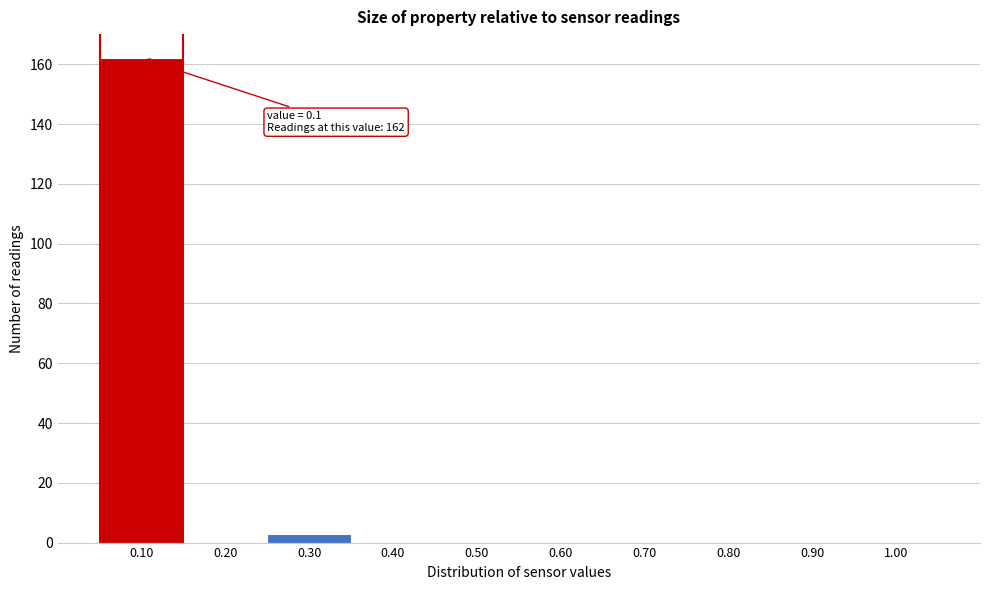

Over which range of the x-axis is the bar tallest?

0.05 to 0.15